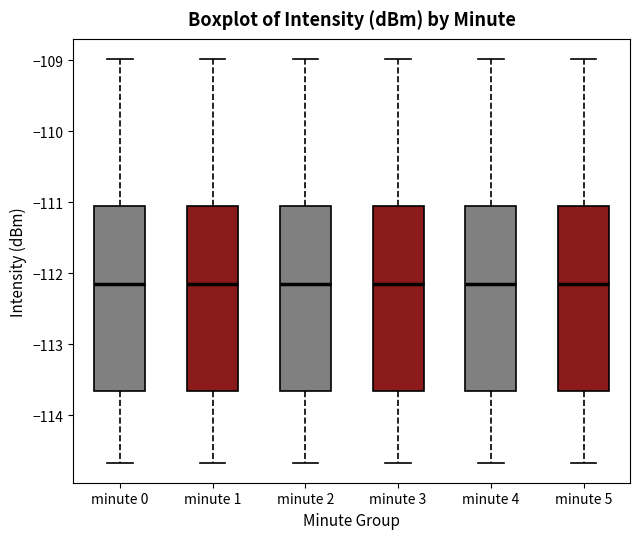

Reading left to right, read every box against the y-axis: the position of its median line, the range the box covers, and the ends of its whiskers. The values are not printed on the chart, so give them approximately, as read against the axis.

minute 0: median -112.2, box -113.7 to -111.0, whiskers -114.7 to -109.0
minute 1: median -112.2, box -113.7 to -111.0, whiskers -114.7 to -109.0
minute 2: median -112.2, box -113.7 to -111.0, whiskers -114.7 to -109.0
minute 3: median -112.2, box -113.7 to -111.0, whiskers -114.7 to -109.0
minute 4: median -112.2, box -113.7 to -111.0, whiskers -114.7 to -109.0
minute 5: median -112.2, box -113.7 to -111.0, whiskers -114.7 to -109.0